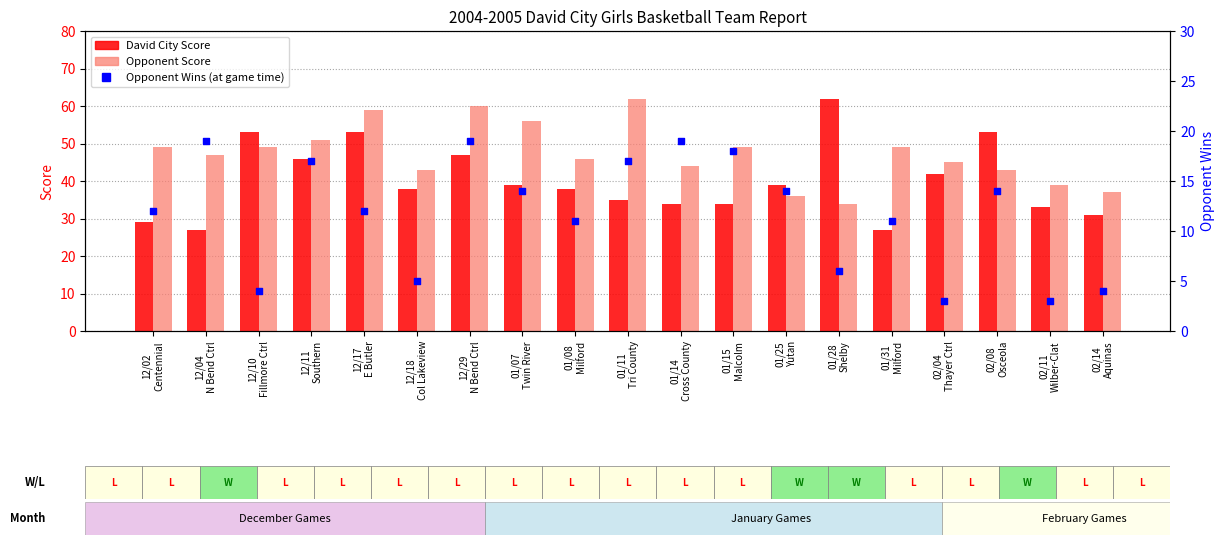

Which series contains the highest Y value?

David City Score